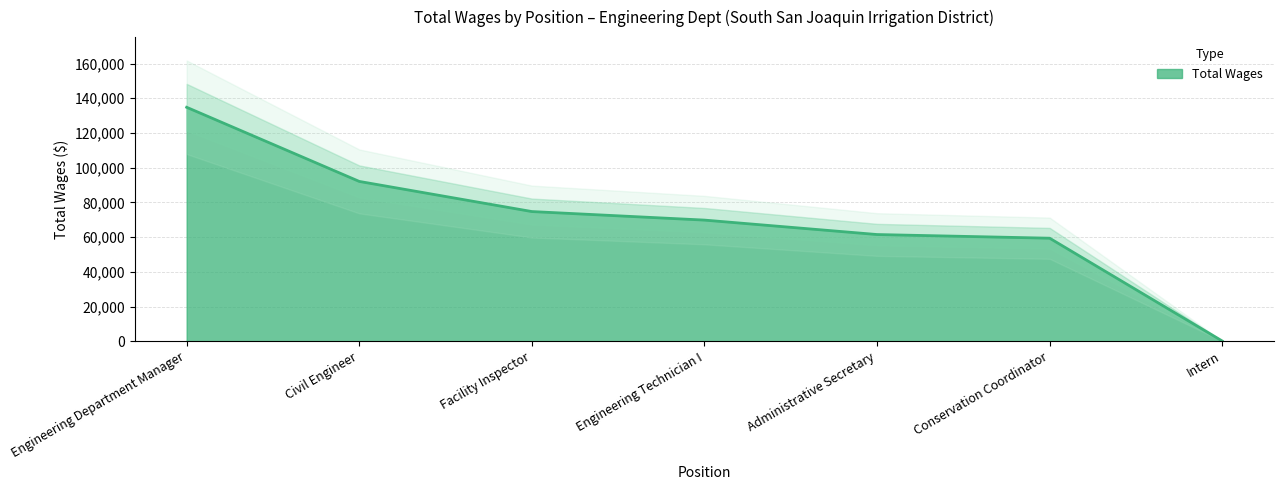

Is it true that the value at Administrative Secretary is 61465?

True